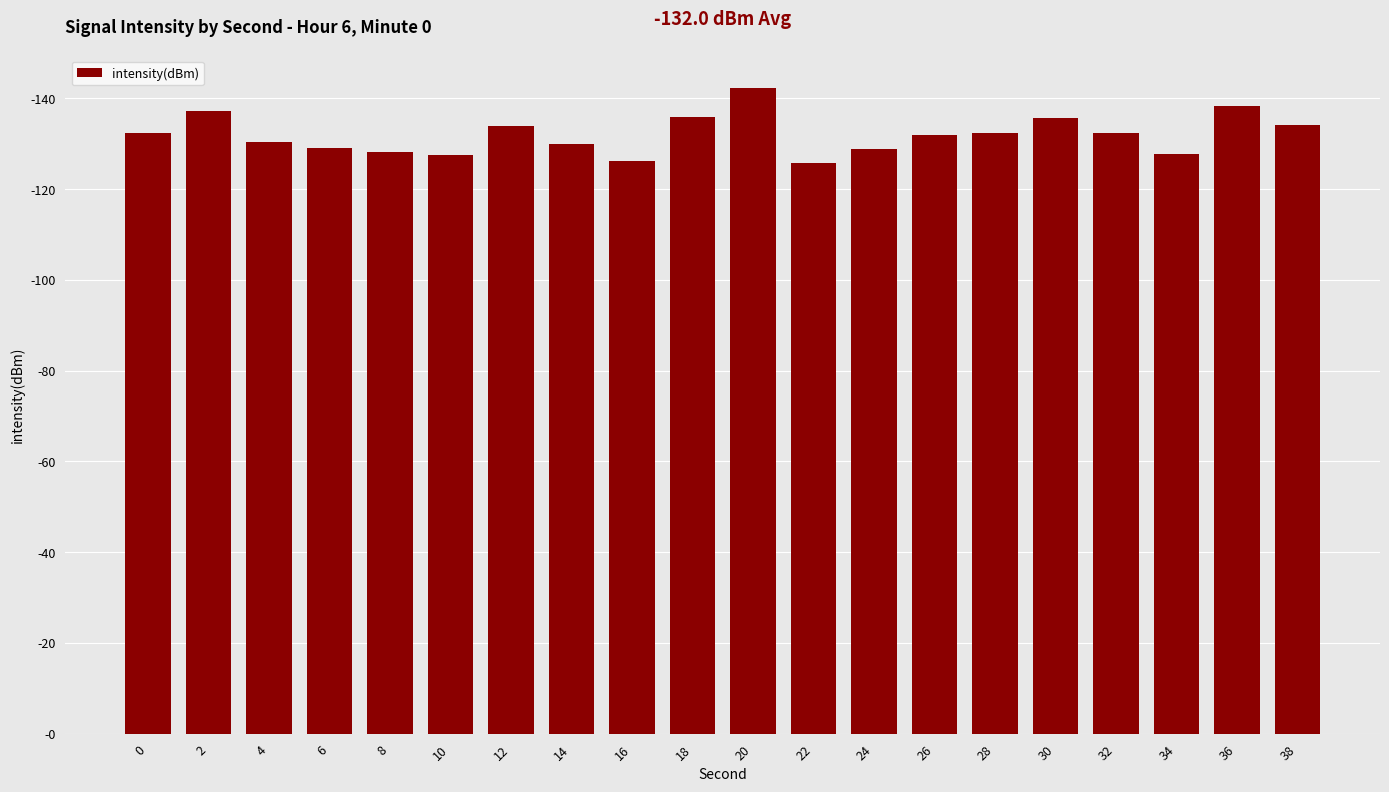

Which label corresponds to the smallest value in the chart?

22